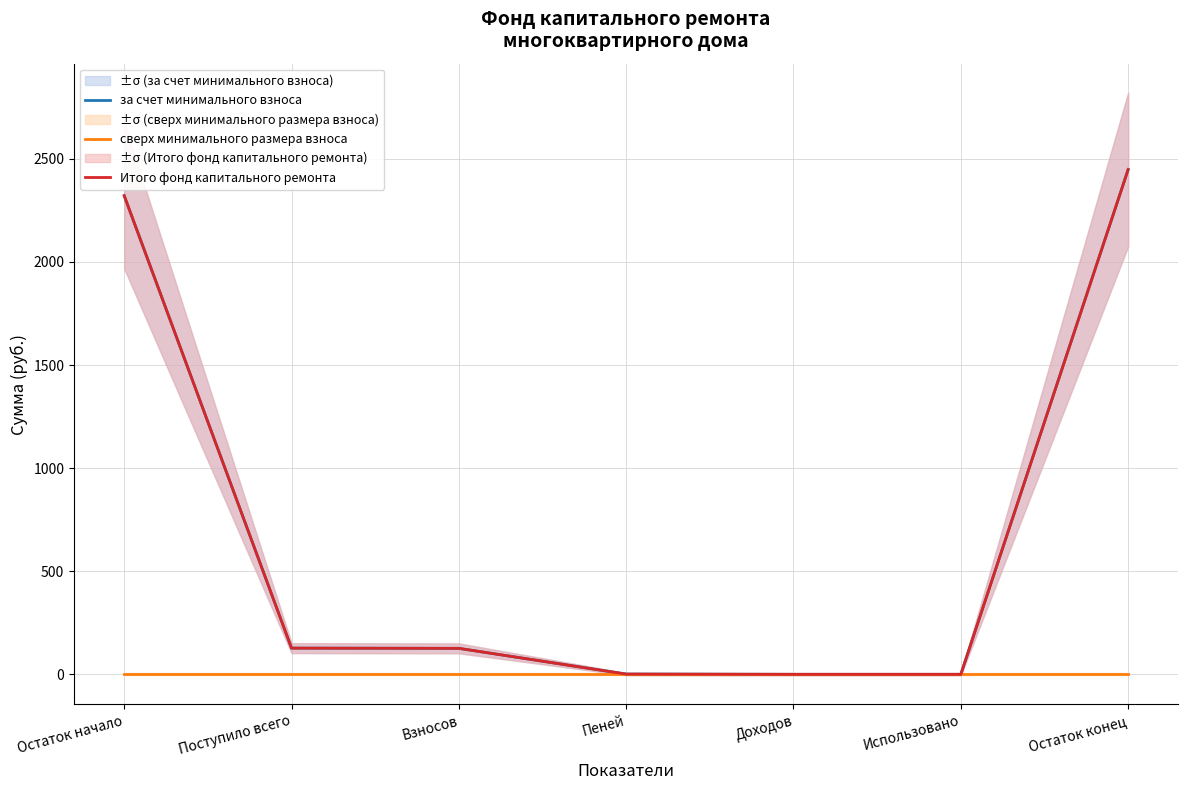

True or false: сверх минимального размера взноса and за счет минимального взноса cross at least once.

False